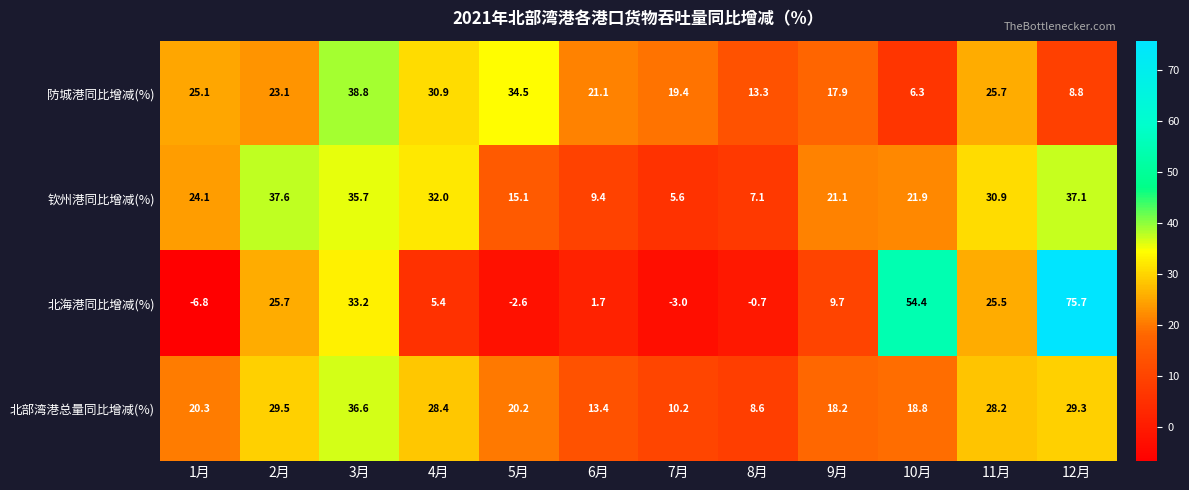

What is the average value of the 防城港同比增减(%) series?

22.1